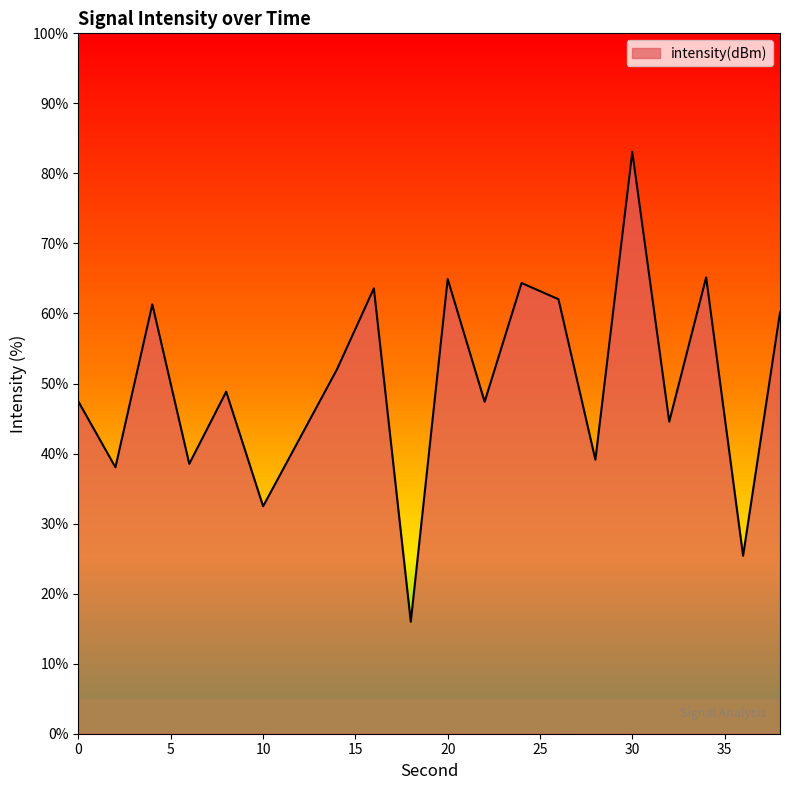

What is the greatest value displayed?

83.1